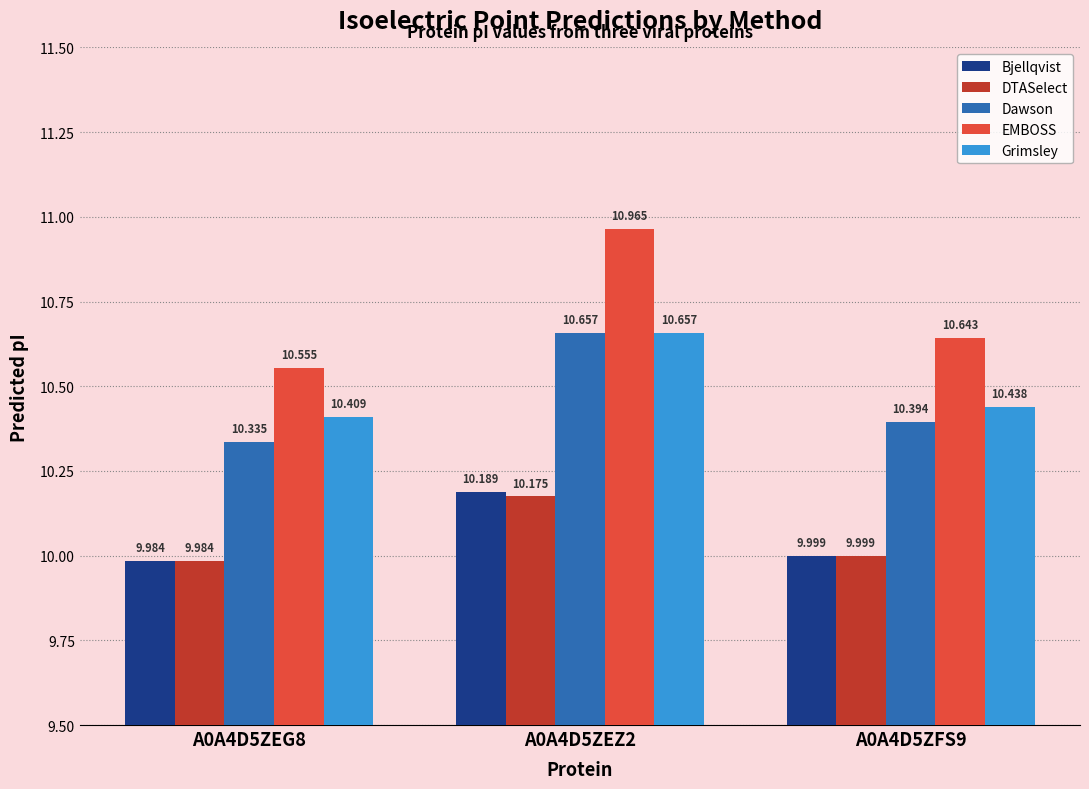

How many bars are there in each group?

5